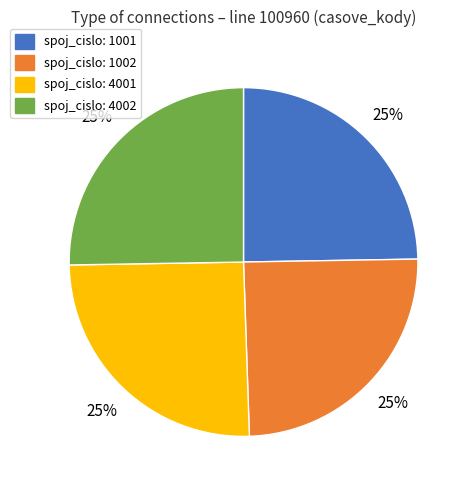

To the nearest percent, what is the average slice percentage?

25%